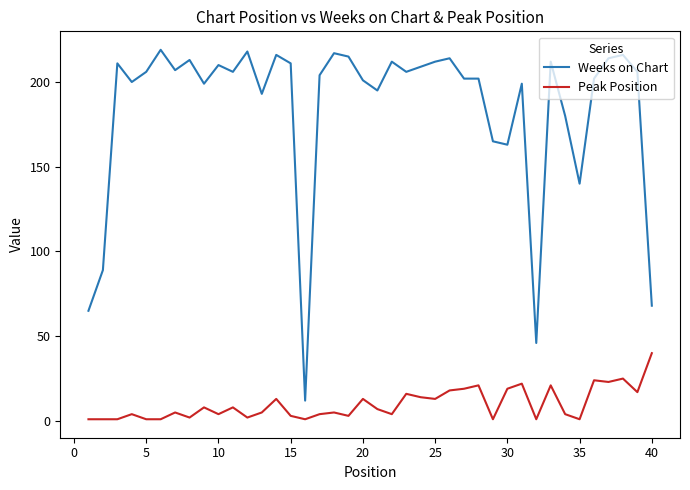

List the series in order of their overall mean, lowest first.

Peak Position, Weeks on Chart